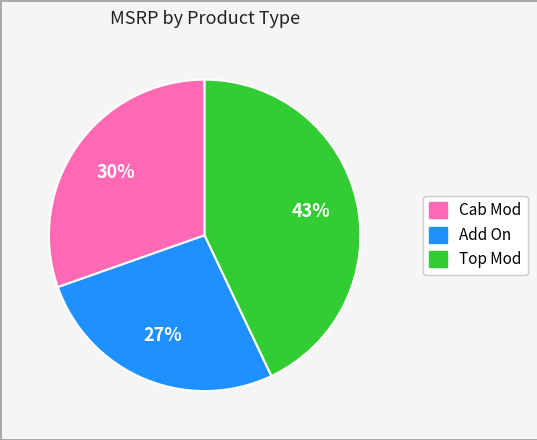

Is there any slice that represents more than half of the pie?

No